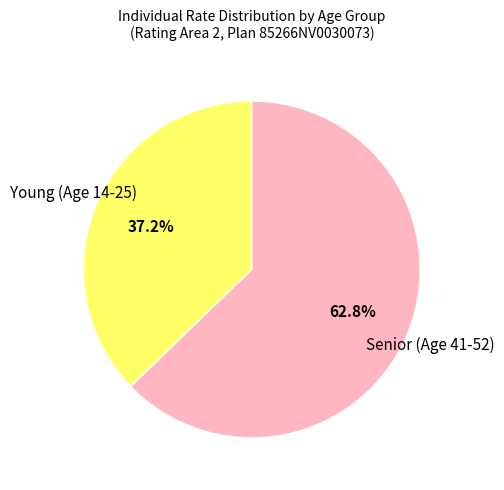

Rank the categories by value from lowest to highest.

Young (Age 14-25), Senior (Age 41-52)